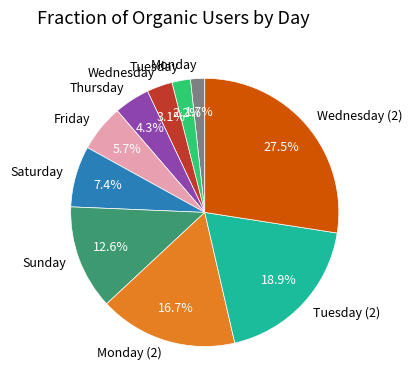

Is it true that Monday is 9% of the pie?

False